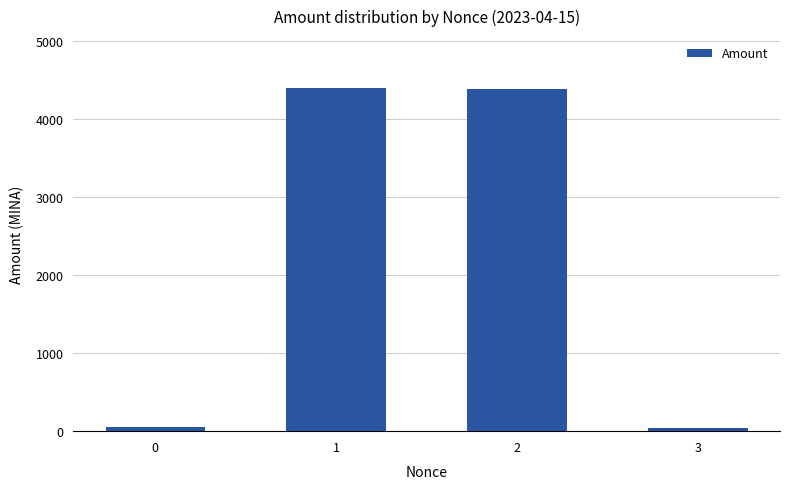

What is the ratio of the value at 2 to the value at 1?

1.0